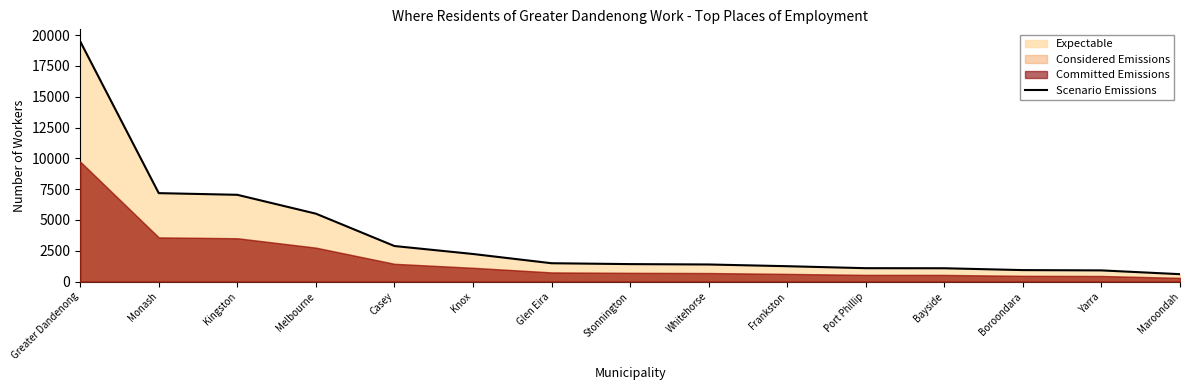

What is the difference between the maximum and minimum values?

18898.0